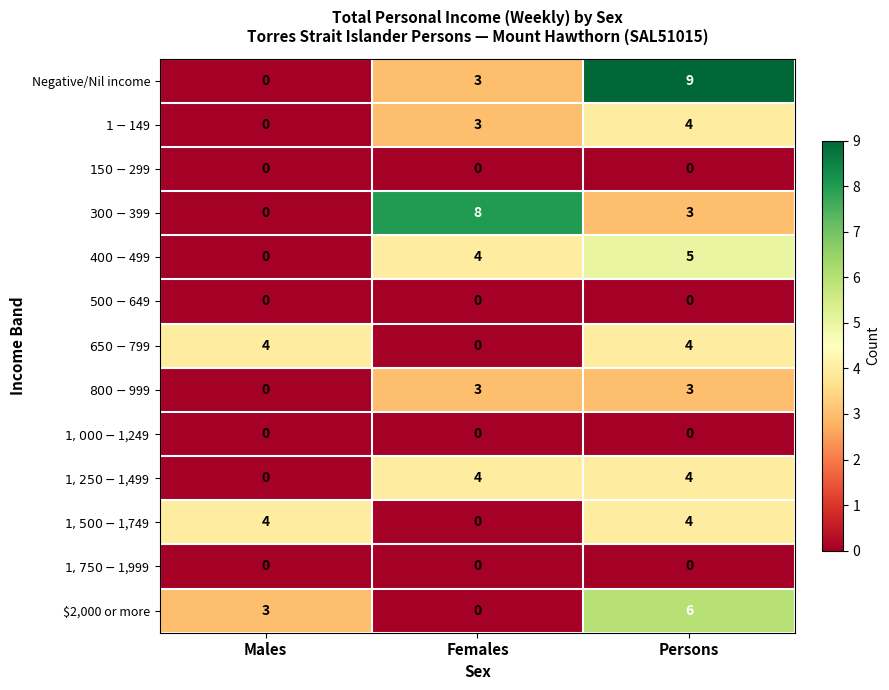

What is the maximum value shown in the chart?

9